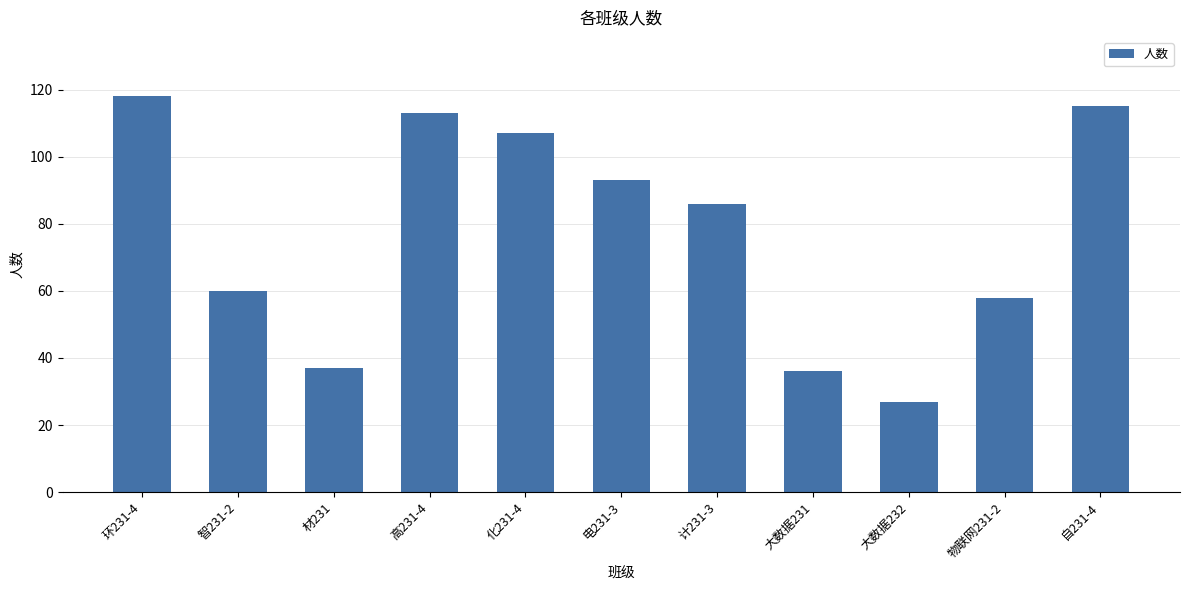

At which category does the chart reach its minimum across all series?

大数据232